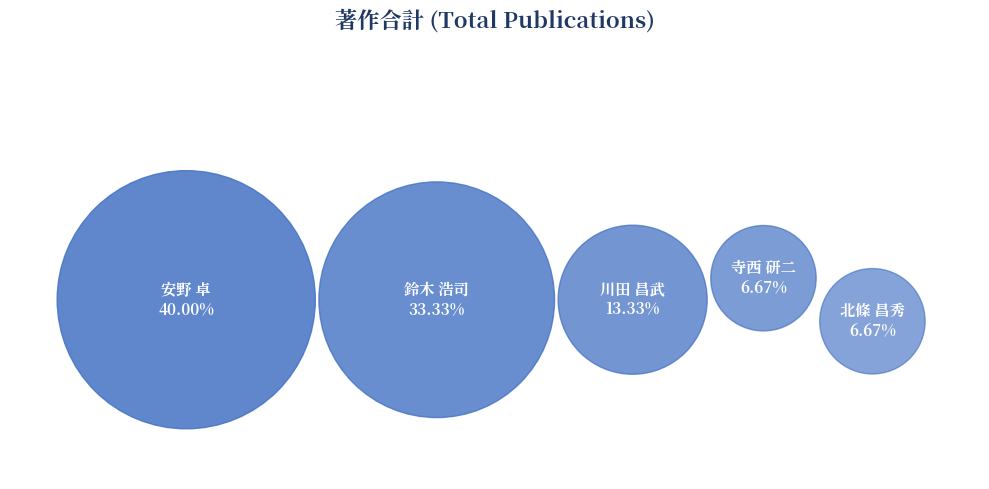

Combined, do 川田 昌武 and 下村 直行 account for over 50%?

No